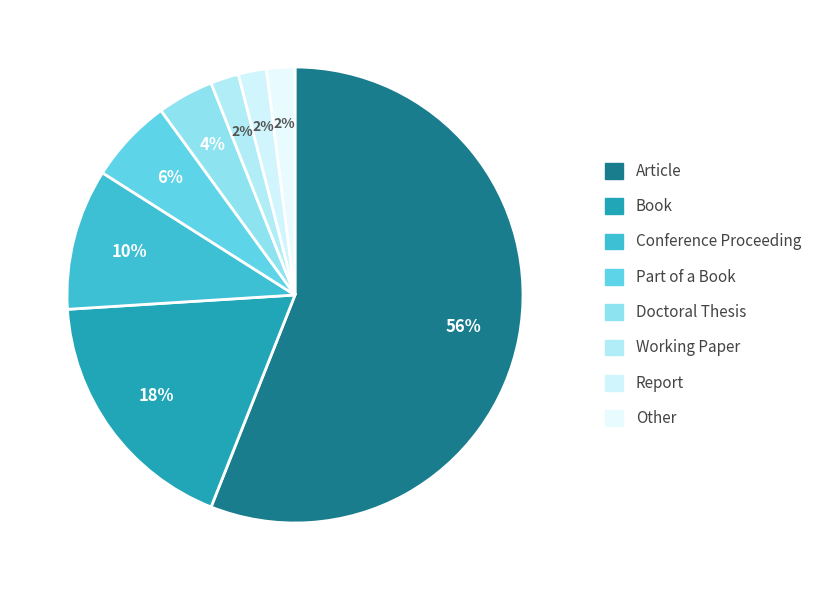

Which category has the smallest portion of the pie?

Working Paper